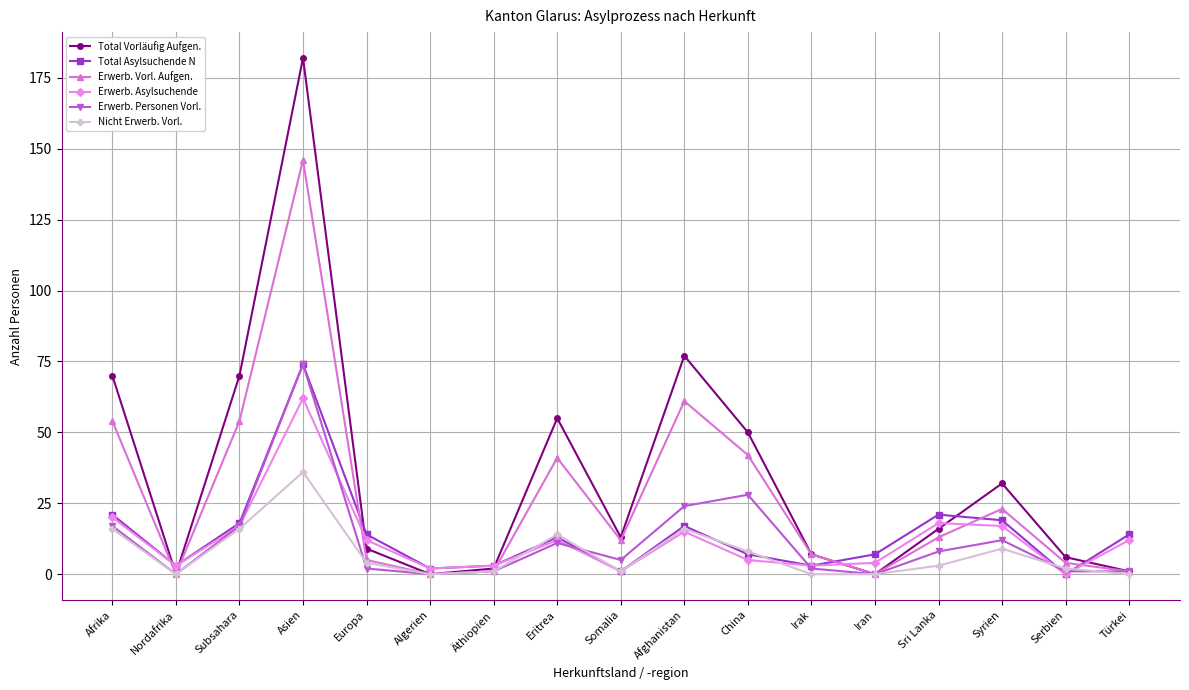

What are all the series names shown in the legend?

Total Vorläufig Aufgen., Total Asylsuchende N, Erwerb. Vorl. Aufgen., Erwerb. Asylsuchende, Erwerb. Personen Vorl., Nicht Erwerb. Vorl.